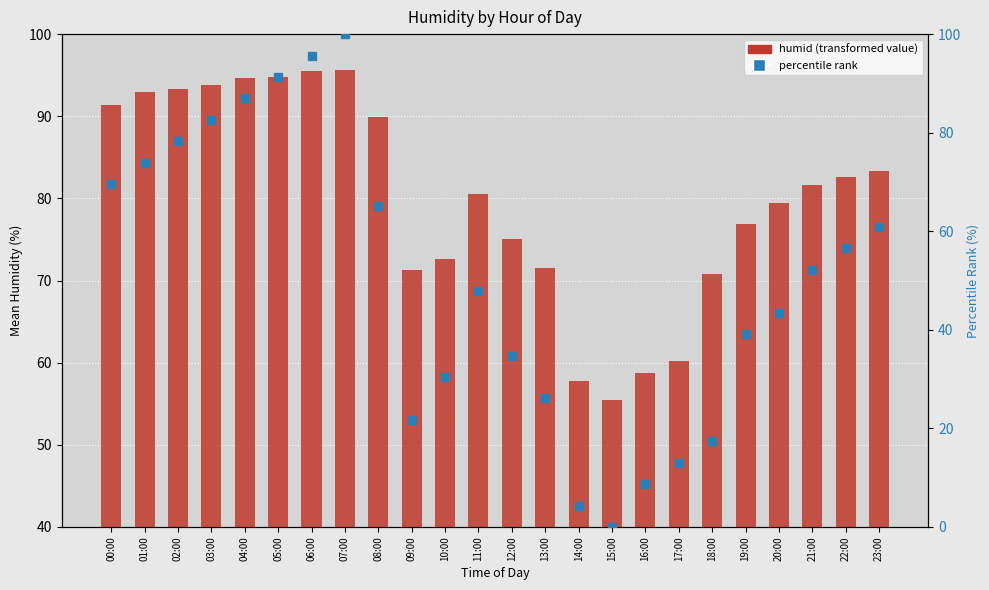

Reading right to left, what are all the values shown in this chart?

humid: 83.3	82.6	81.6	79.4	76.9	70.8	60.2	58.7	55.5	57.8	71.5	75.0	80.5	72.6	71.3	89.9	95.6	95.5	94.8	94.7	93.8	93.3	93.0	91.4
percentile rank within the hour: 60.9	56.5	52.2	43.5	39.1	17.4	13.0	8.7	0.0	4.3	26.1	34.8	47.8	30.4	21.7	65.2	100.0	95.7	91.3	87.0	82.6	78.3	73.9	69.6